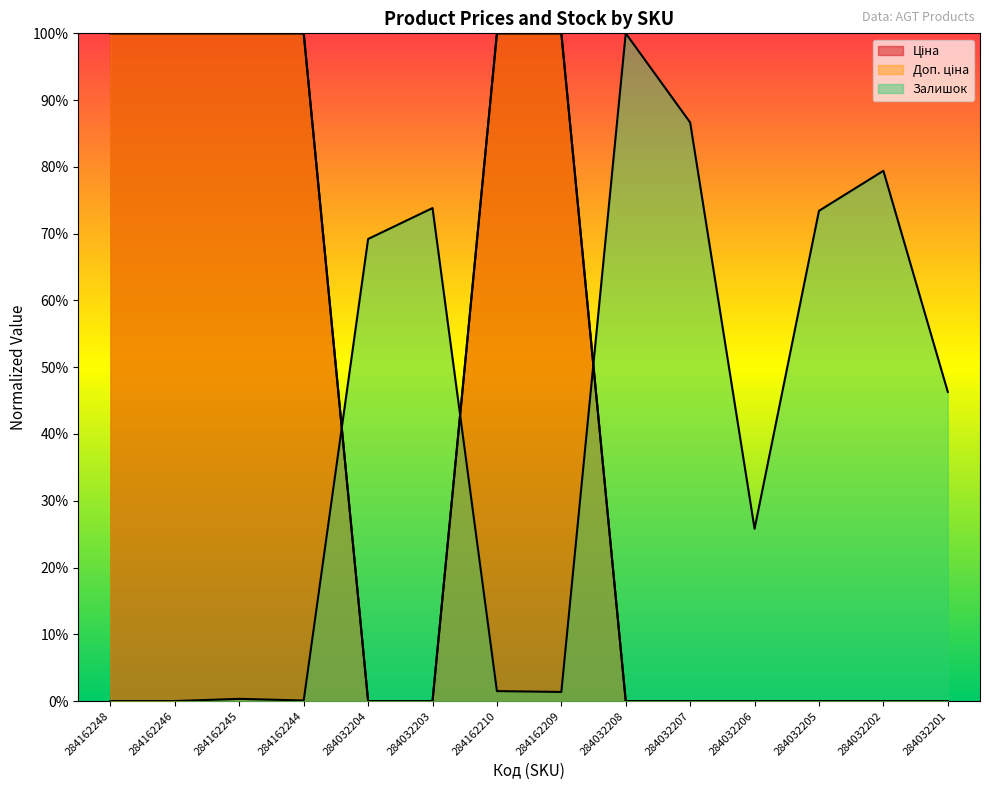

What position from the left is 284032207?

10